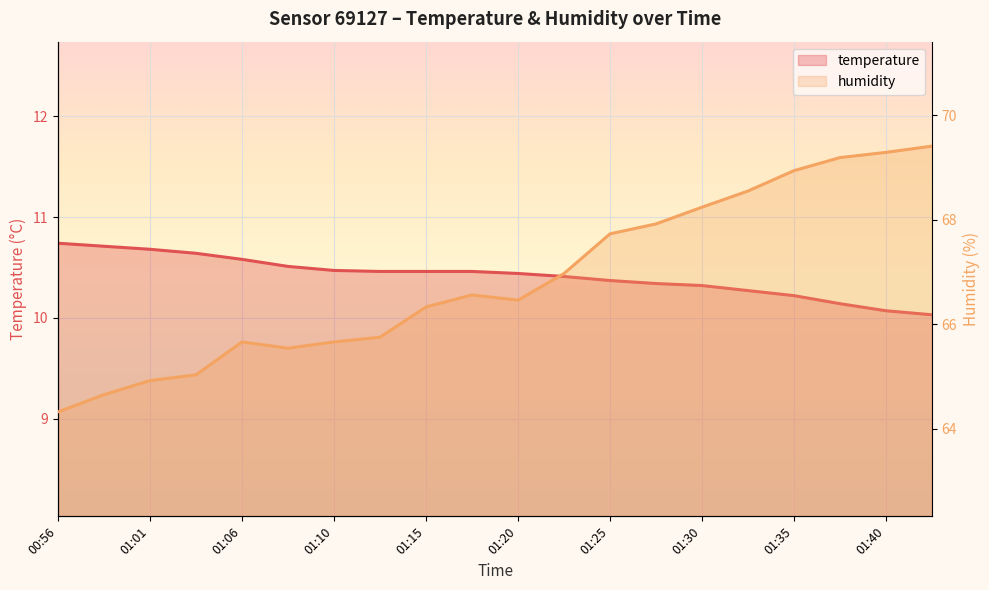

Which series has the largest range (max minus min)?

humidity